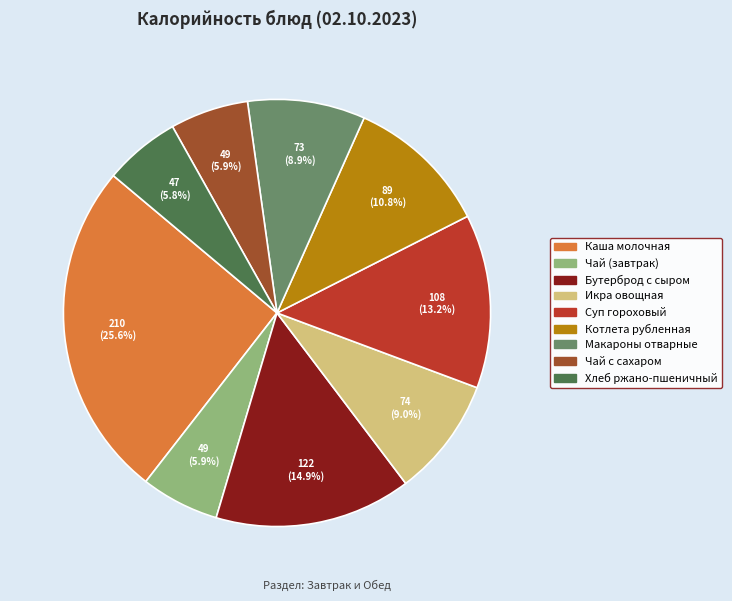

To the nearest percent, what is the difference between the Икра овощная and Чай с сахаром slice percentages?

3%